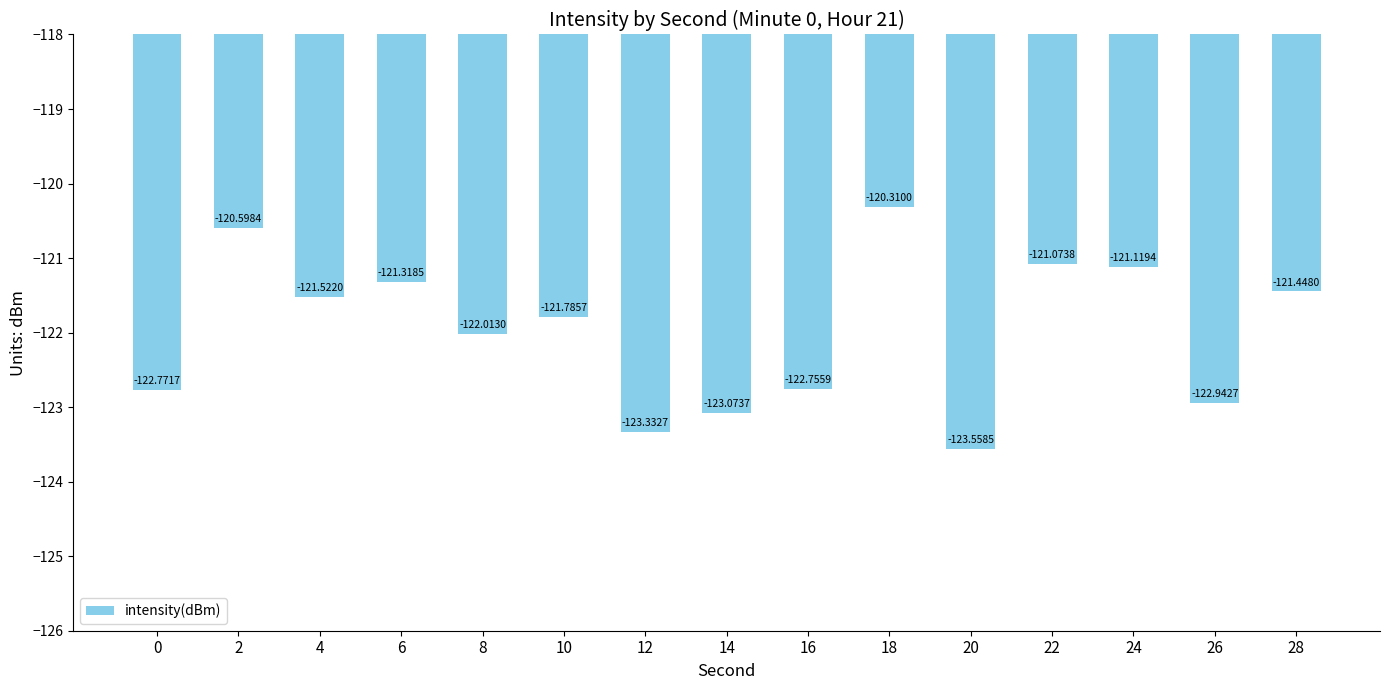

What is the difference between the maximum and second lowest values?

3.0